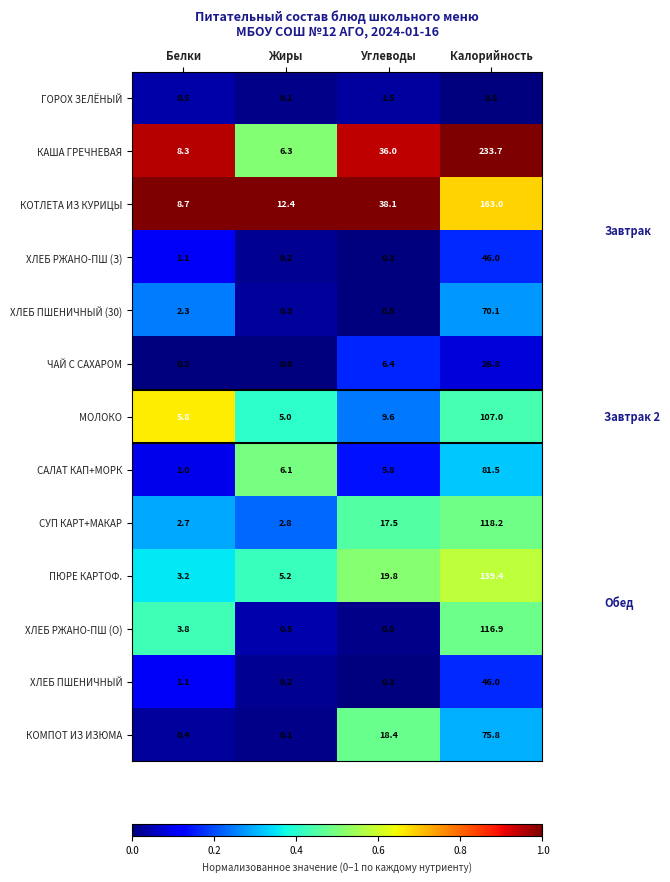

The СУП КАРТ+МАКАР series shows 4.5 at Жиры. True or false?

False